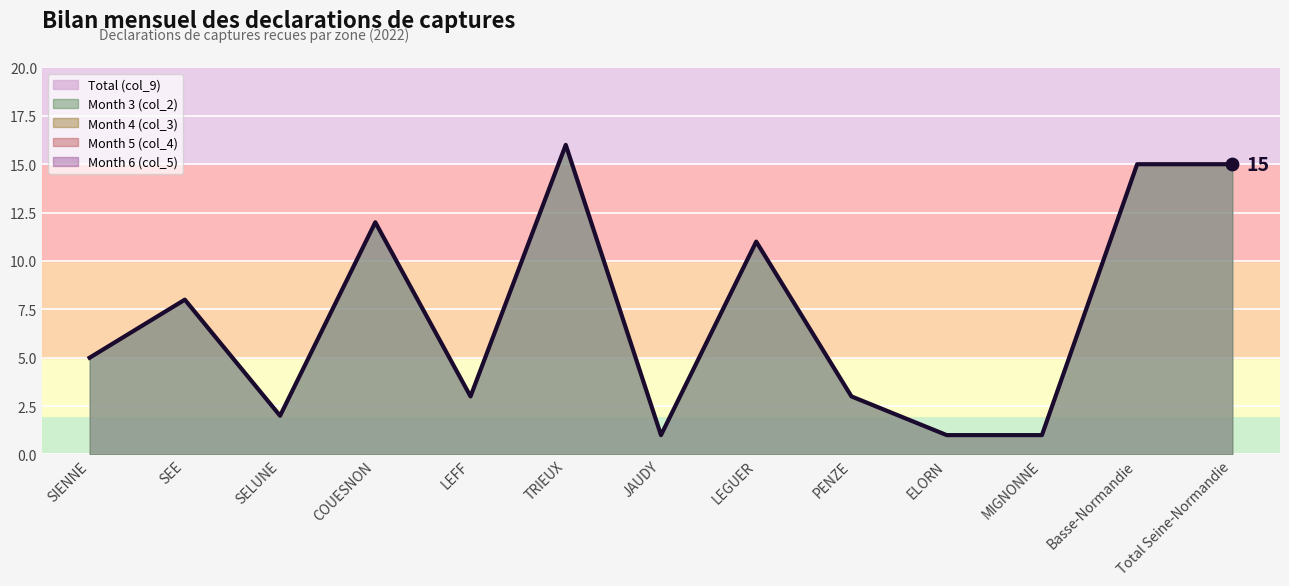

Which series has the largest total across all categories?

Total (col_9)